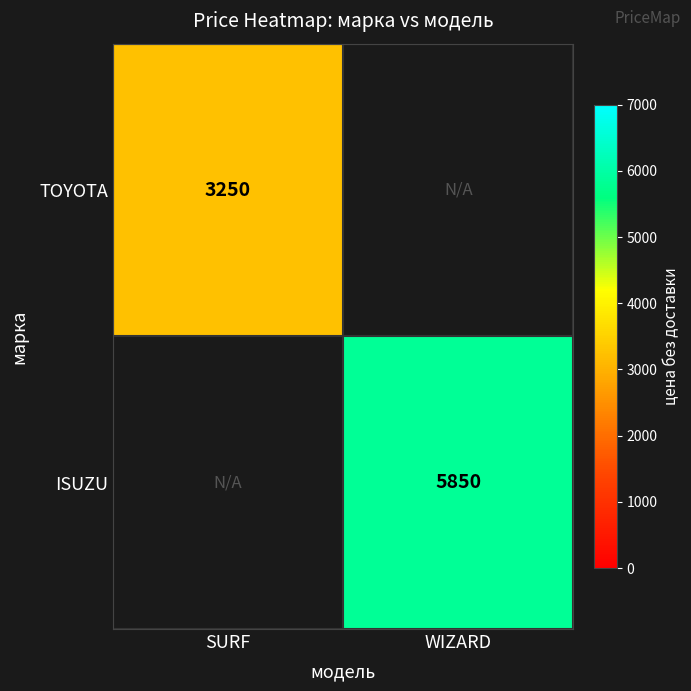

The TOYOTA series shows 3250 at SURF. True or false?

True